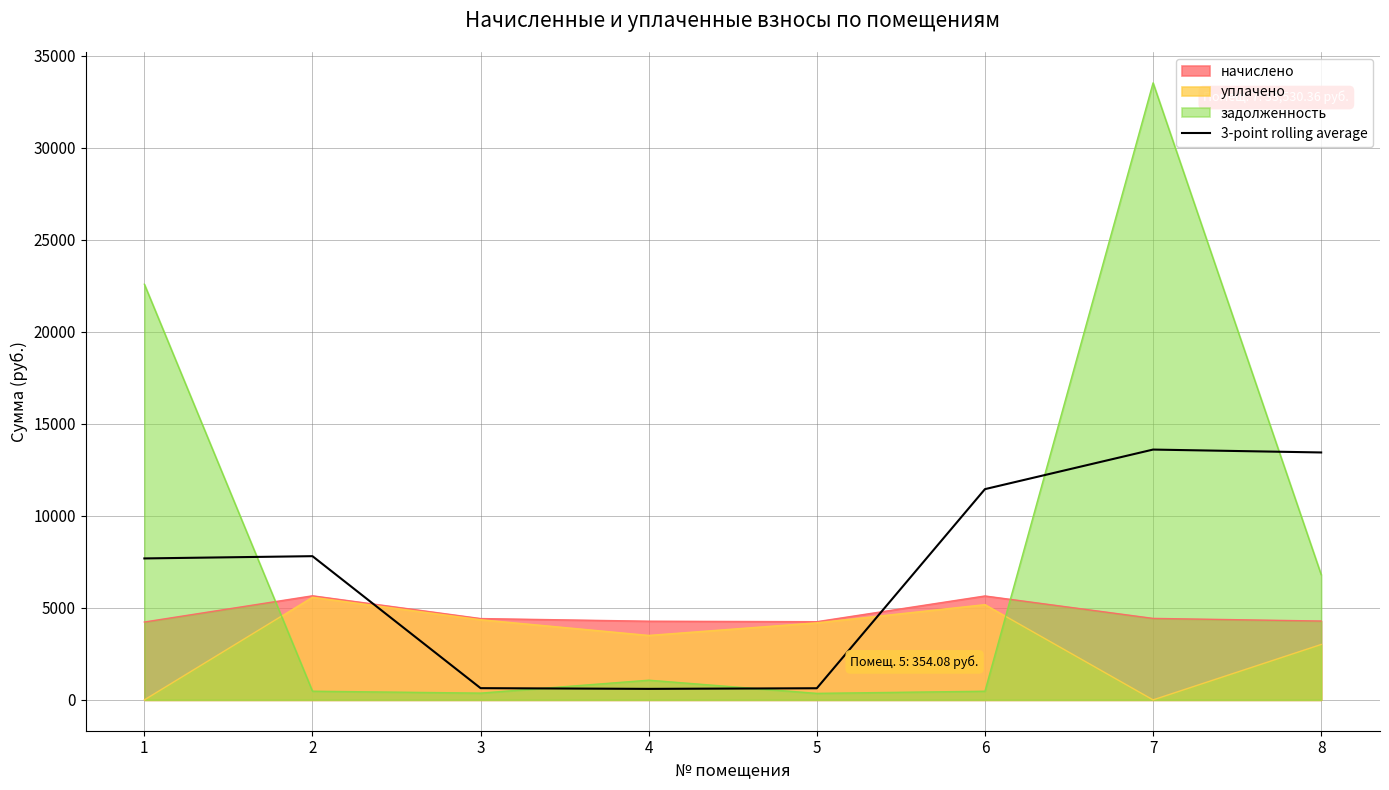

Reading right to left, what are all the values shown in this chart?

8=13445.0	7=13601.8	6=11451.7	5=631.6	4=597.5	3=636.6	2=7809.1	1=7686.3